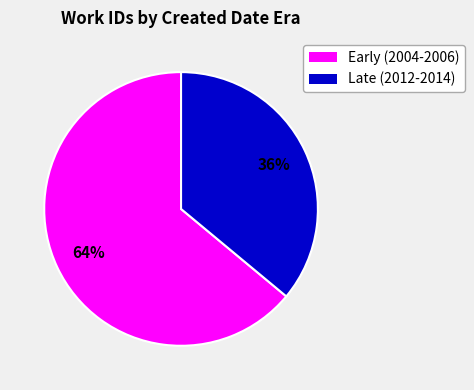

To the nearest percent, what is the difference between the largest and smallest slice percentages?

28%